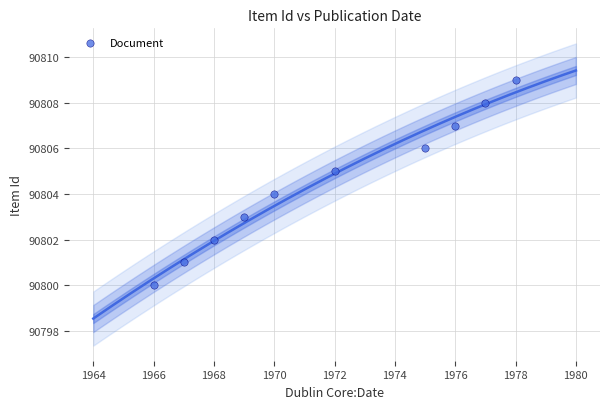

What is the average X value?

1972